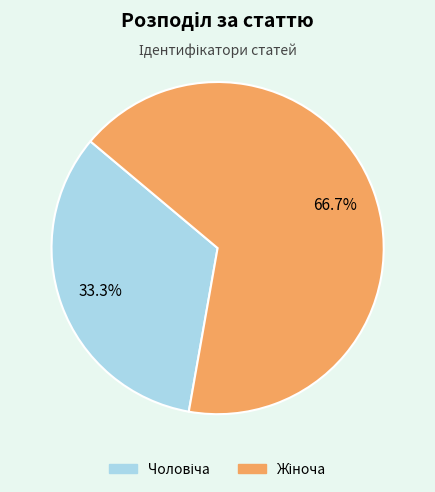

Is there any slice that represents more than half of the pie?

Yes